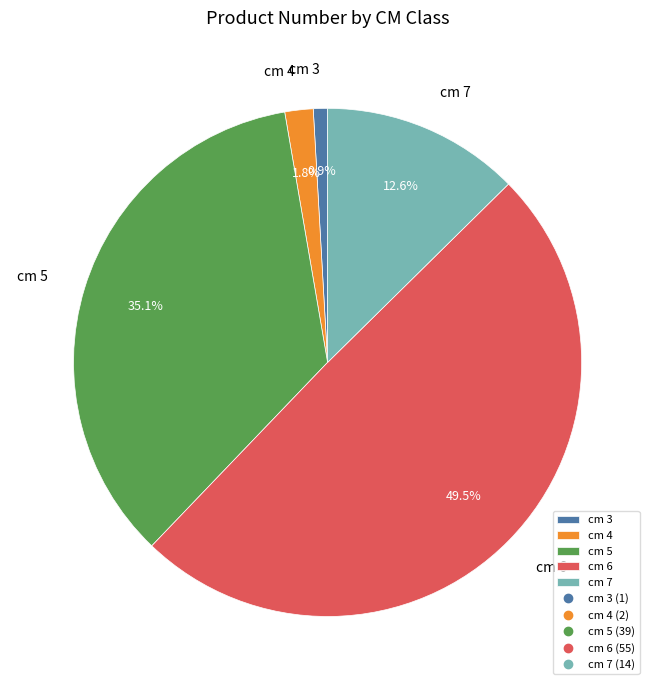

Is there any slice that represents more than half of the pie?

No